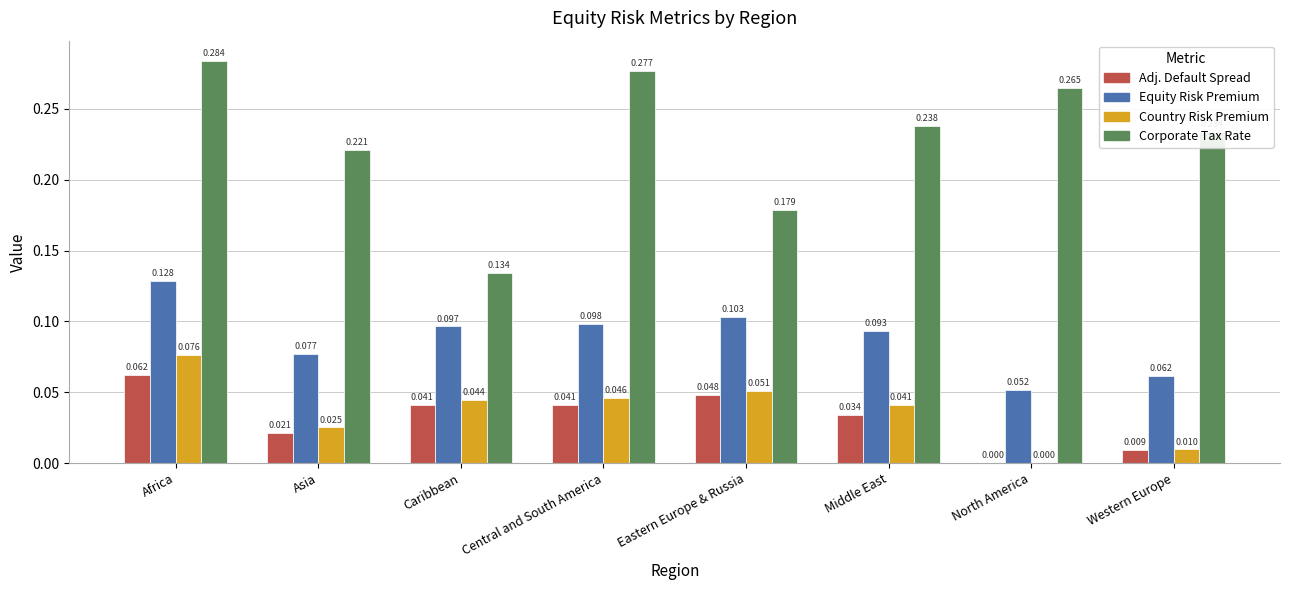

Is the value of Corporate Tax Rate at Africa greater than the value of Country Risk Premium at Central and South America?

Yes